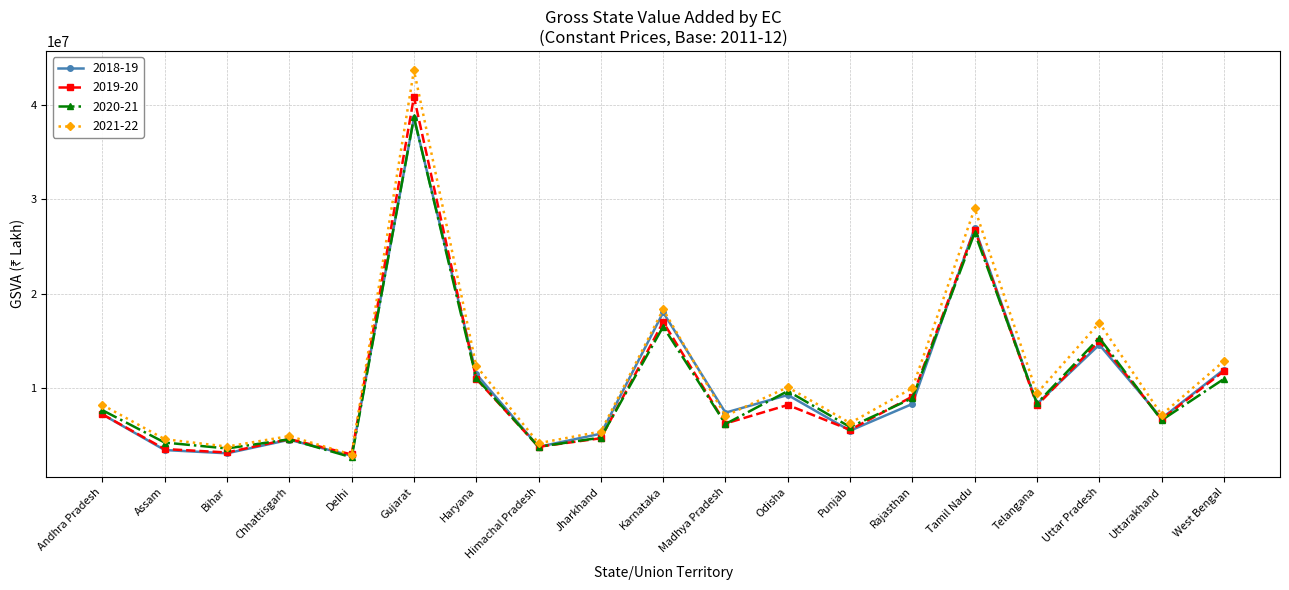

What is the total value across all series at Gujarat?

162010686